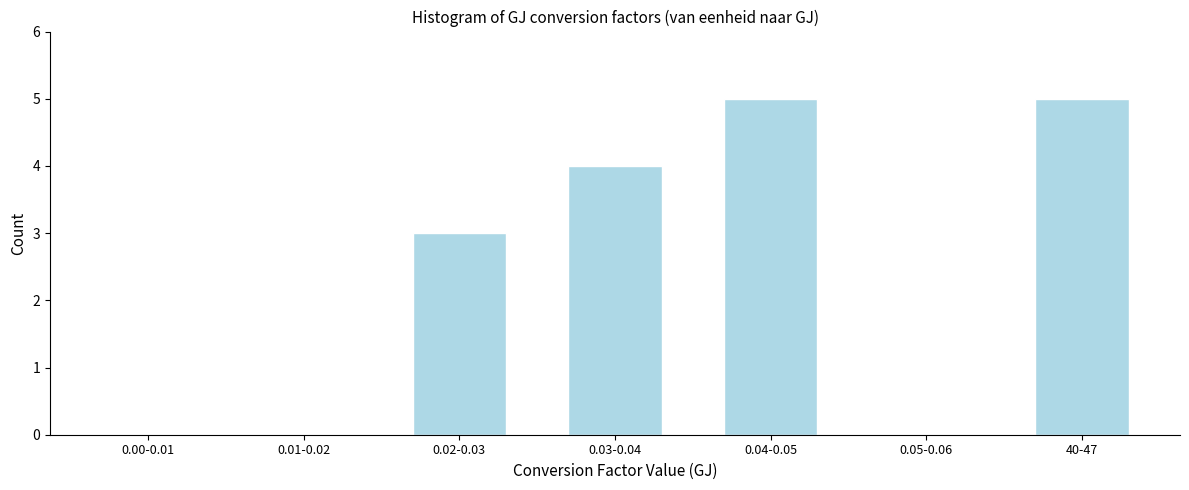

Reading right to left, what are all the values shown in this chart?

40-47=5	0.05-0.06=0	0.04-0.05=5	0.03-0.04=4	0.02-0.03=3	0.01-0.02=0	0.00-0.01=0